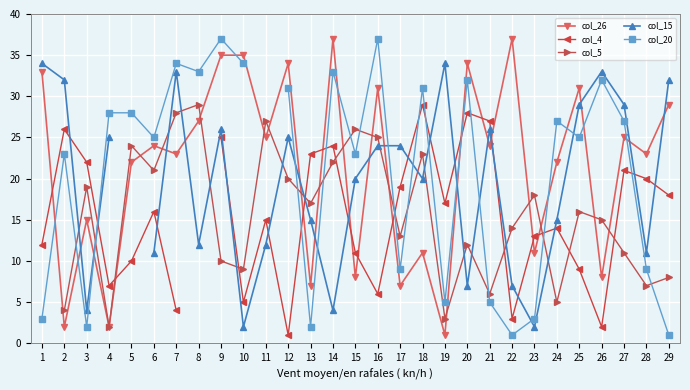

At which category is the sum across all series the highest?

9